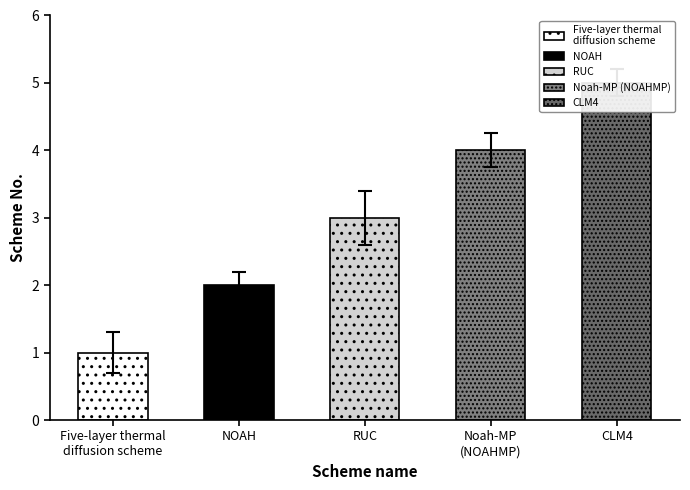

What is the change in value from NOAH to RUC?

+1